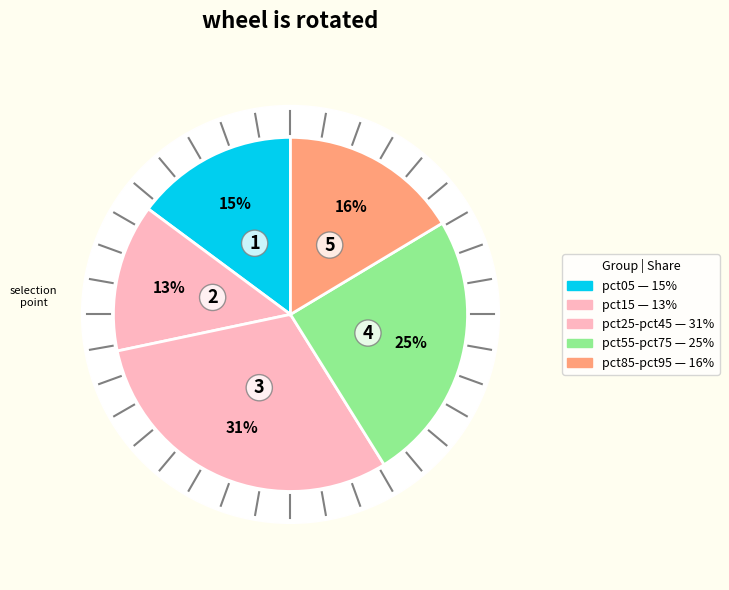

Do pct85 and pct75 together represent more than half of the pie?

No